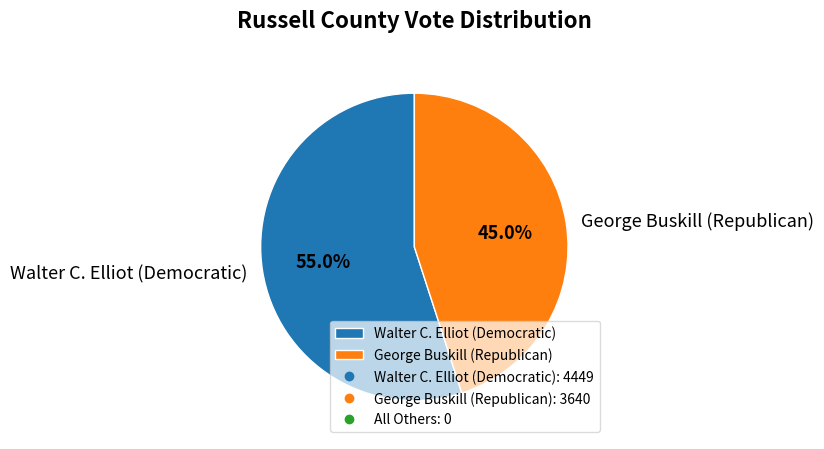

Which has a higher value, Walter C. Elliot (Democratic) or George Buskill (Republican)?

Walter C. Elliot (Democratic)